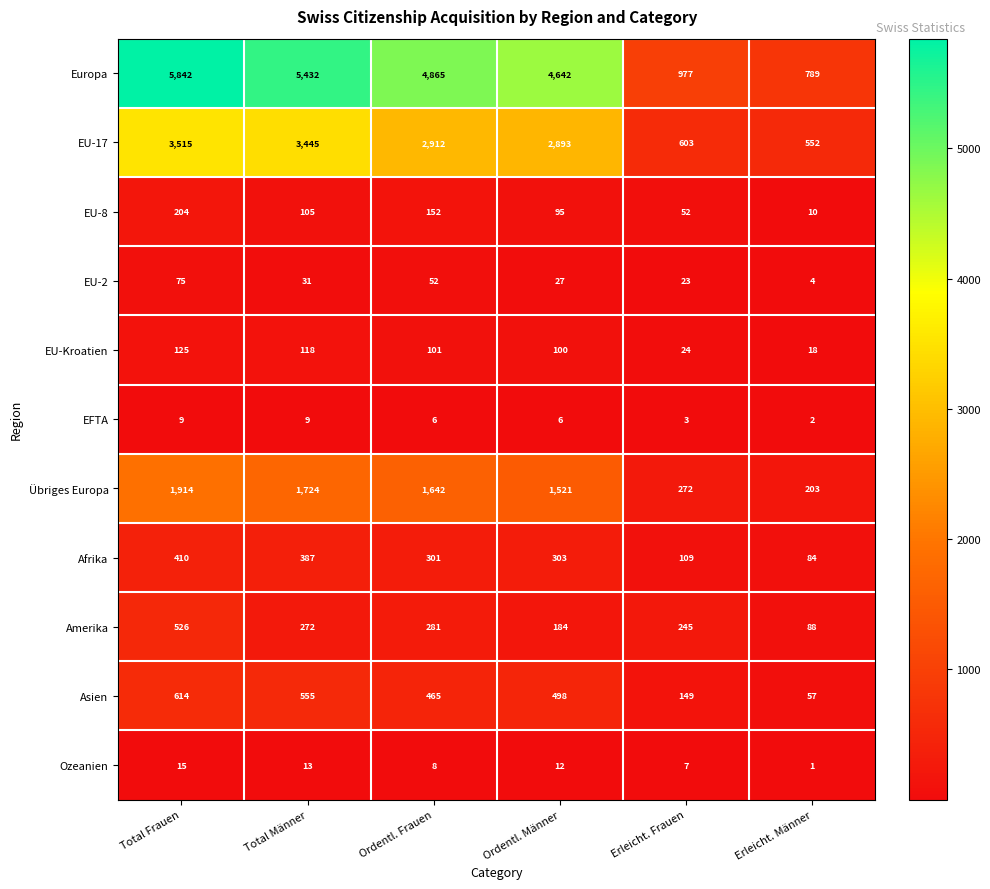

Which series changed the most between Total Frauen and Erleicht. Frauen?

Europa